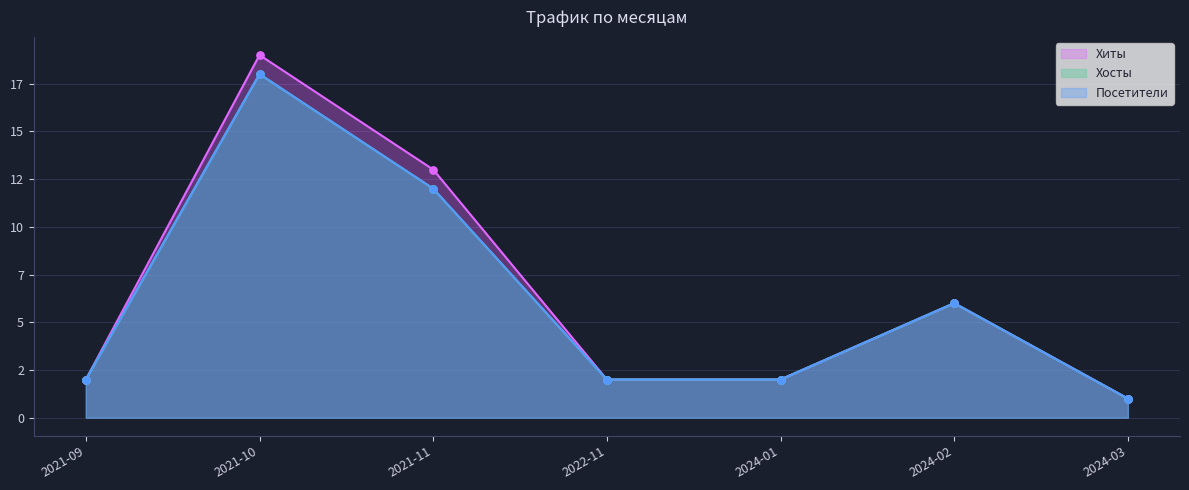

Which series has the largest total across all categories?

Хиты